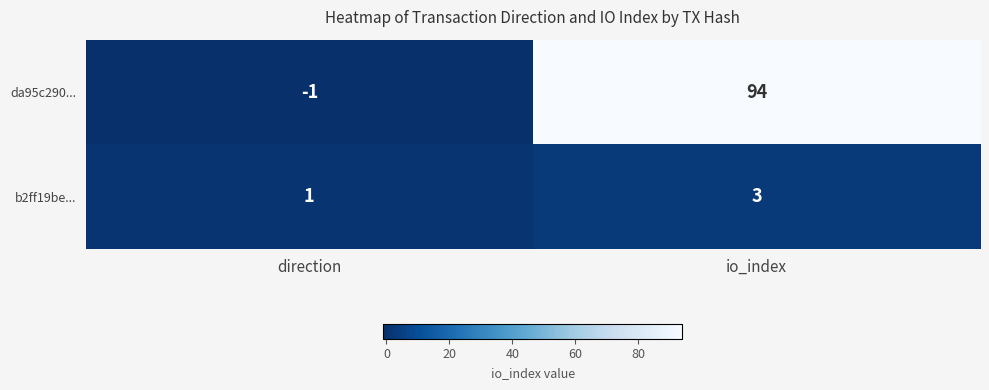

The da95c290... series shows 20 at io_index. True or false?

False